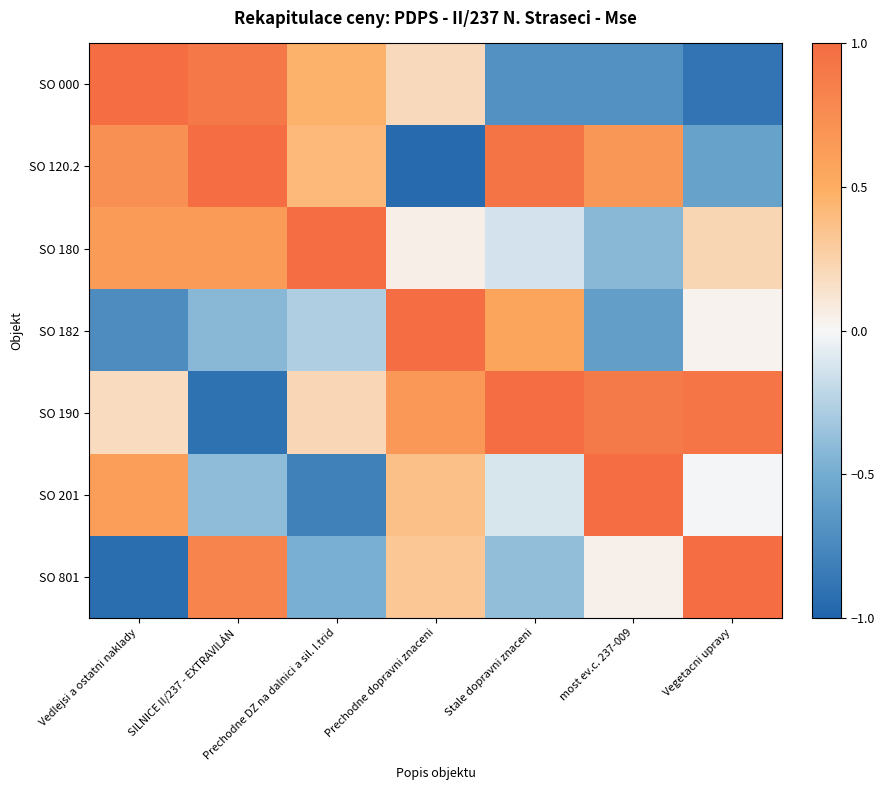

Reading left to right, extract all data points from this chart.

SO 000: Vedlejsi a ostatni naklady=1.0	SILNICE II/237 - EXTRAVILÁN=0.9	Prechodne DZ na dalnici a sil. I.trid=0.5	Prechodne dopravni znaceni=0.2	Stale dopravni znaceni=-0.7	most ev.c. 237-009=-0.7	Vegetacni upravy=-0.9
SO 120.2: Vedlejsi a ostatni naklady=0.7	SILNICE II/237 - EXTRAVILÁN=1.0	Prechodne DZ na dalnici a sil. I.trid=0.4	Prechodne dopravni znaceni=-1.0	Stale dopravni znaceni=0.9	most ev.c. 237-009=0.7	Vegetacni upravy=-0.6
SO 180: Vedlejsi a ostatni naklady=0.6	SILNICE II/237 - EXTRAVILÁN=0.6	Prechodne DZ na dalnici a sil. I.trid=1.0	Prechodne dopravni znaceni=0.0	Stale dopravni znaceni=-0.1	most ev.c. 237-009=-0.4	Vegetacni upravy=0.2
SO 182: Vedlejsi a ostatni naklady=-0.7	SILNICE II/237 - EXTRAVILÁN=-0.4	Prechodne DZ na dalnici a sil. I.trid=-0.3	Prechodne dopravni znaceni=1.0	Stale dopravni znaceni=0.6	most ev.c. 237-009=-0.6	Vegetacni upravy=0.0
SO 190: Vedlejsi a ostatni naklady=0.2	SILNICE II/237 - EXTRAVILÁN=-0.9	Prechodne DZ na dalnici a sil. I.trid=0.2	Prechodne dopravni znaceni=0.7	Stale dopravni znaceni=1.0	most ev.c. 237-009=0.9	Vegetacni upravy=0.9
SO 201: Vedlejsi a ostatni naklady=0.6	SILNICE II/237 - EXTRAVILÁN=-0.4	Prechodne DZ na dalnici a sil. I.trid=-0.8	Prechodne dopravni znaceni=0.4	Stale dopravni znaceni=-0.1	most ev.c. 237-009=1.0	Vegetacni upravy=-0.0
SO 801: Vedlejsi a ostatni naklady=-0.9	SILNICE II/237 - EXTRAVILÁN=0.8	Prechodne DZ na dalnici a sil. I.trid=-0.5	Prechodne dopravni znaceni=0.3	Stale dopravni znaceni=-0.4	most ev.c. 237-009=0.0	Vegetacni upravy=1.0